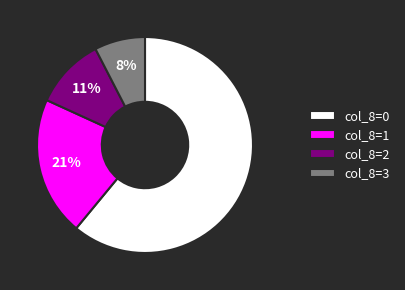

To the nearest percent, what portion does col_8=1 represent?

21%